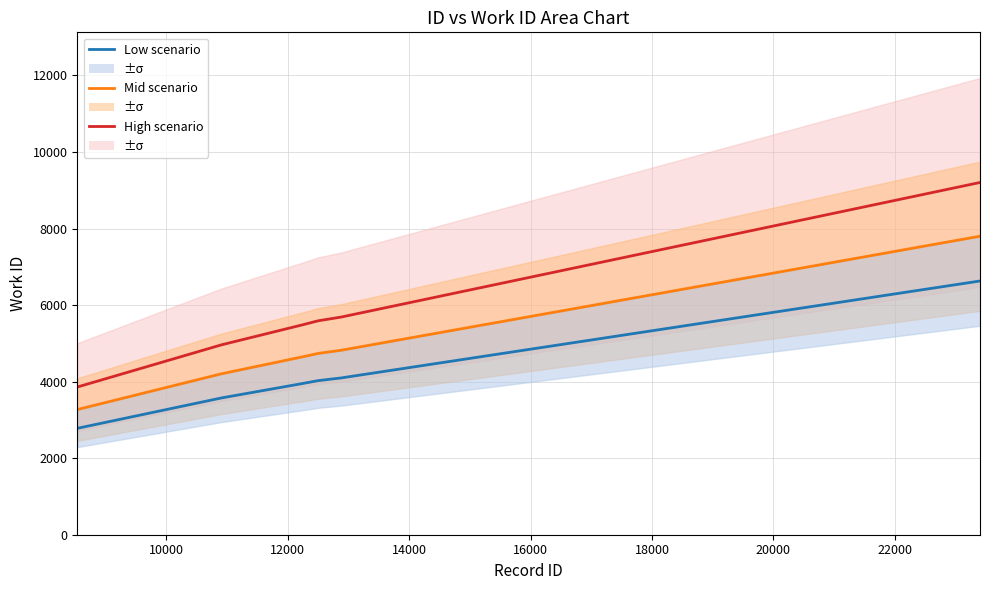

What is the spread (max minus min) of values at 20000?

1563.2